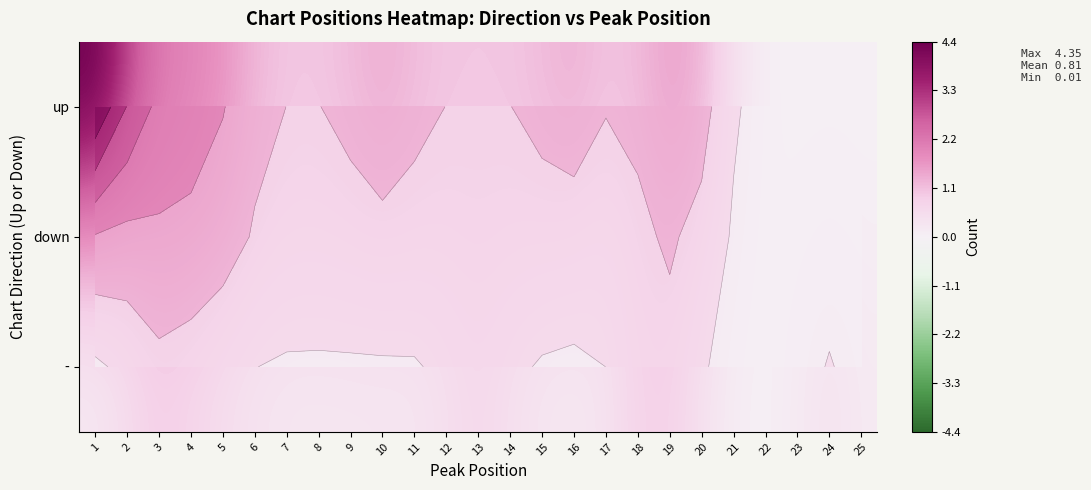

Which series has the largest range (max minus min)?

up